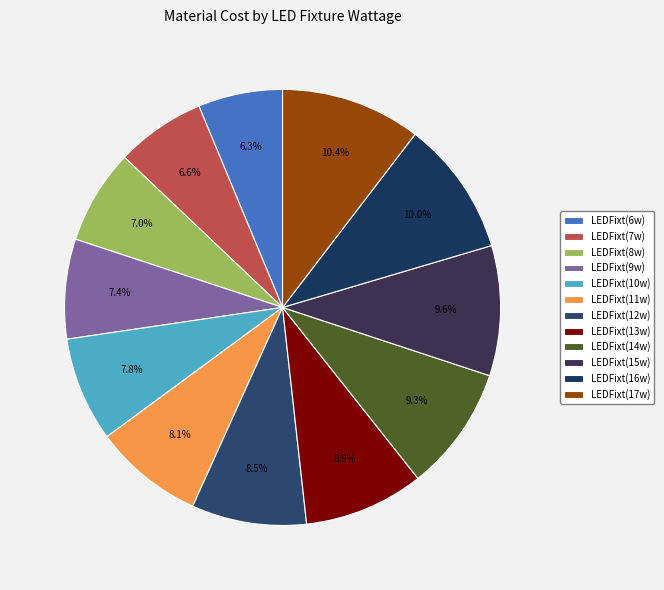

Approximately how many times larger is the value at LEDFixt(9w) compared to LEDFixt(13w)?

0.8